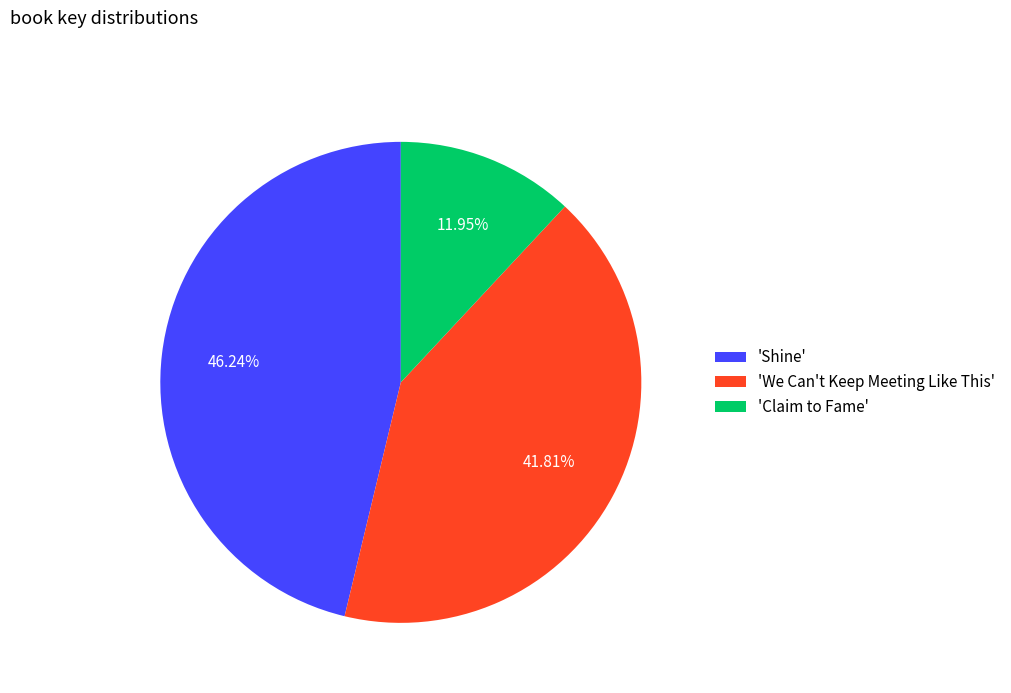

Does 'Shine' account for over 50% of the chart?

No